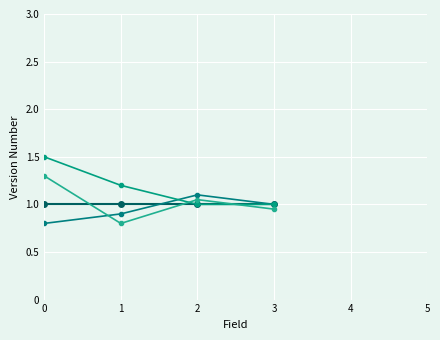

Count the number of categories in the chart.

4